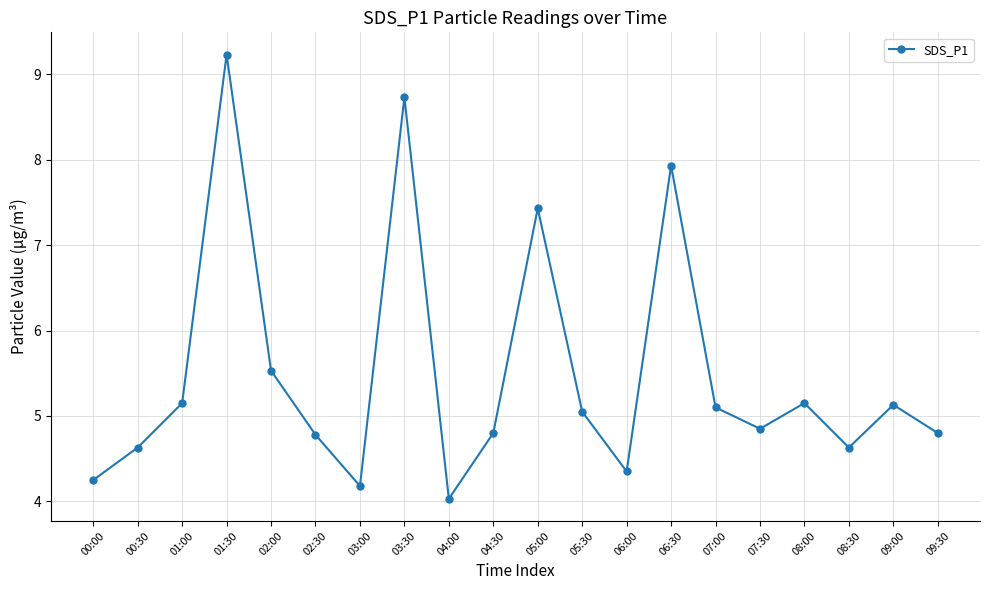

What is the approximate value at 08:30?

4.6